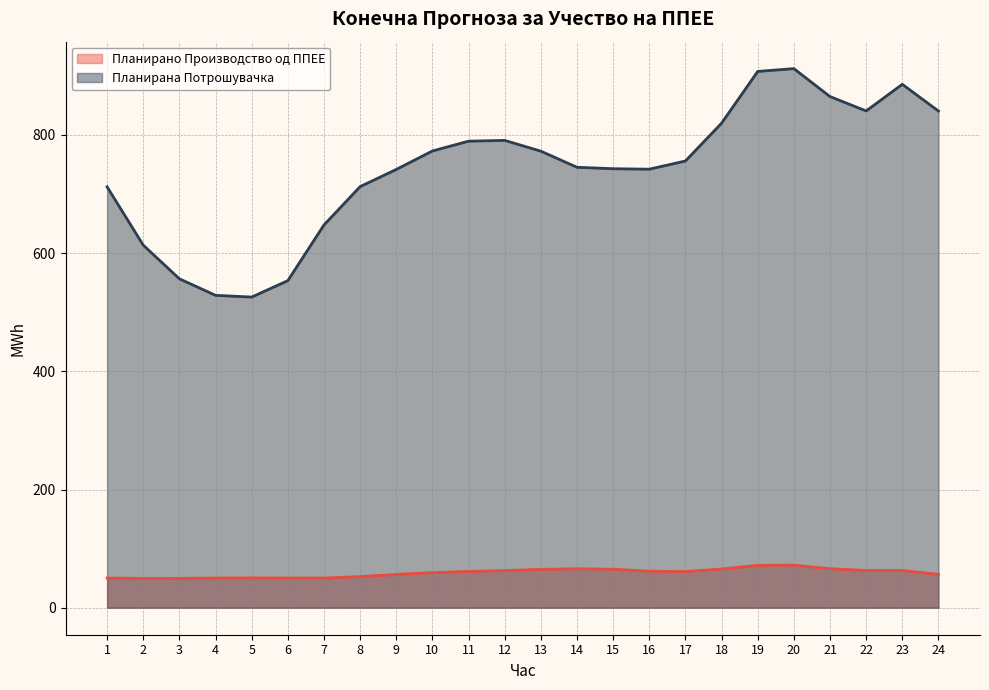

In Планирана Потрошувачка, how many points are lower than both neighbors (excluding endpoints)?

3